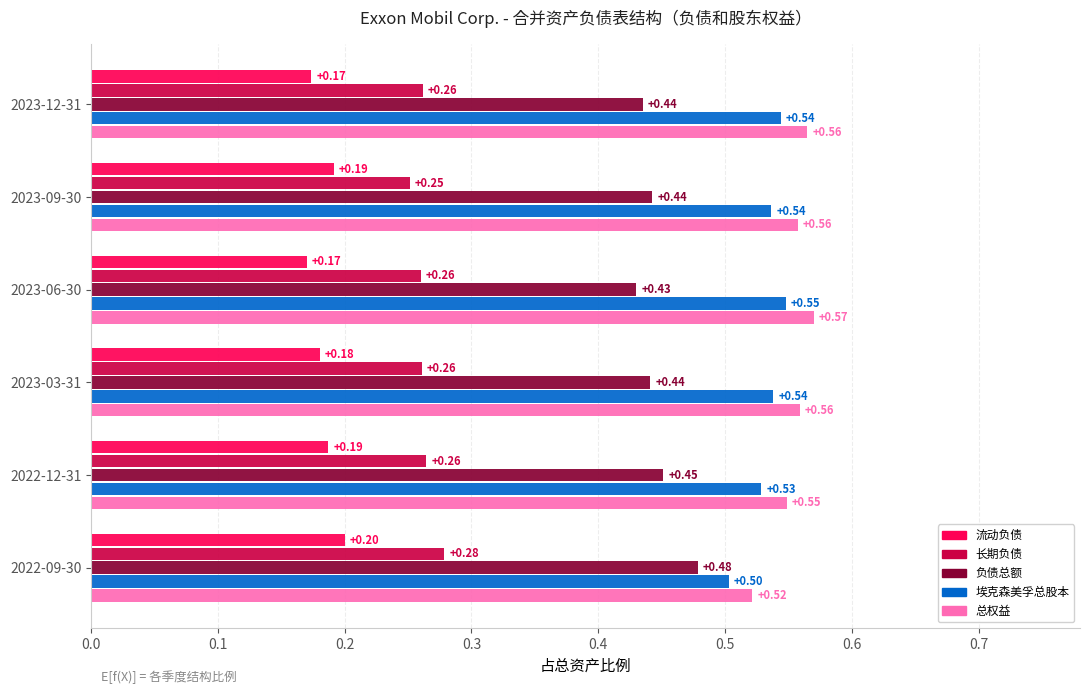

Which series has the largest total across all categories?

总权益